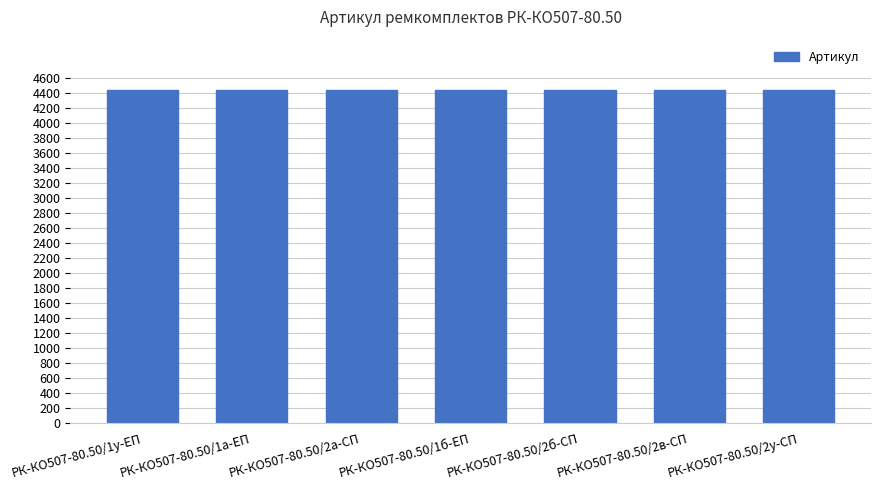

What is the change in value from РК-КО507-80.50/1у-ЕП to РК-КО507-80.50/2в-СП?

+3